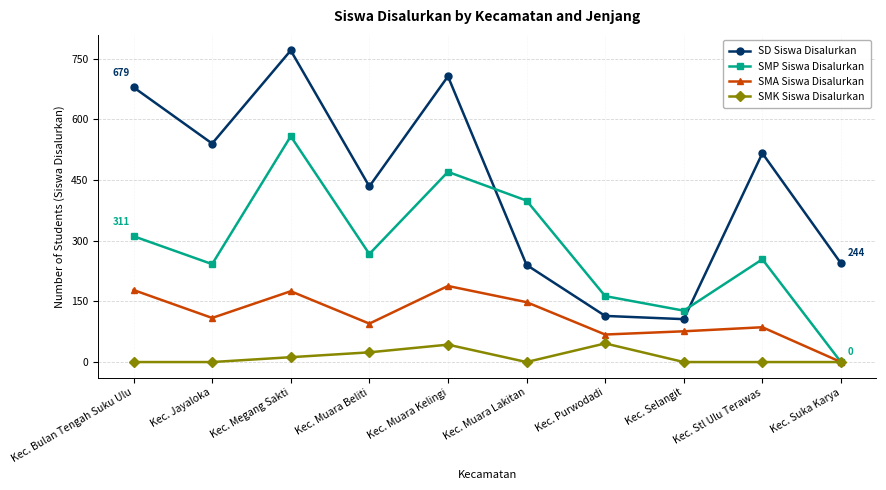

Rank the series at Kec. Jayaloka from highest to lowest value.

SD Siswa Disalurkan, SMP Siswa Disalurkan, SMA Siswa Disalurkan, SMK Siswa Disalurkan